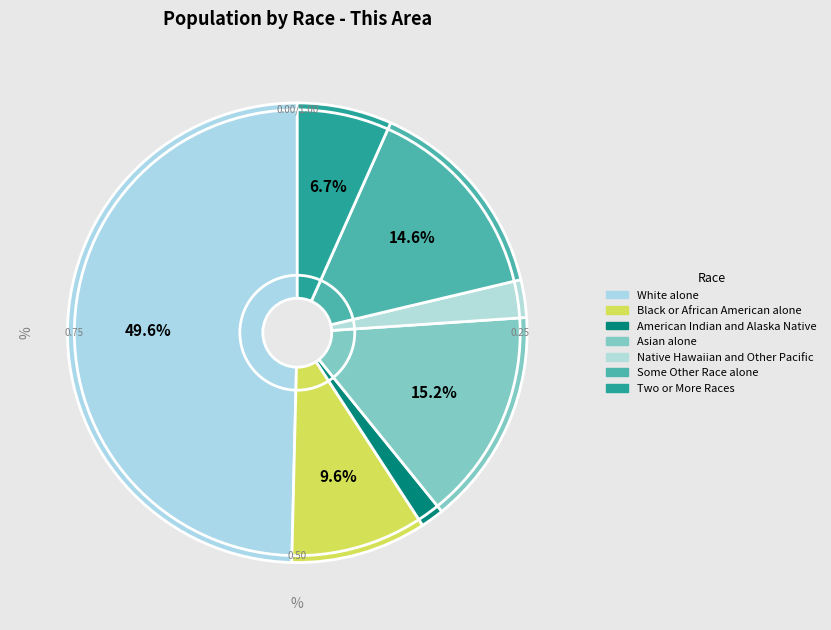

How much of the chart is everything except White alone?

50.4%